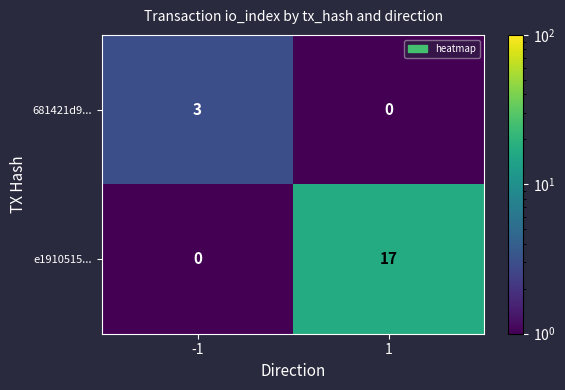

Read the e1910515... value at 1.

17